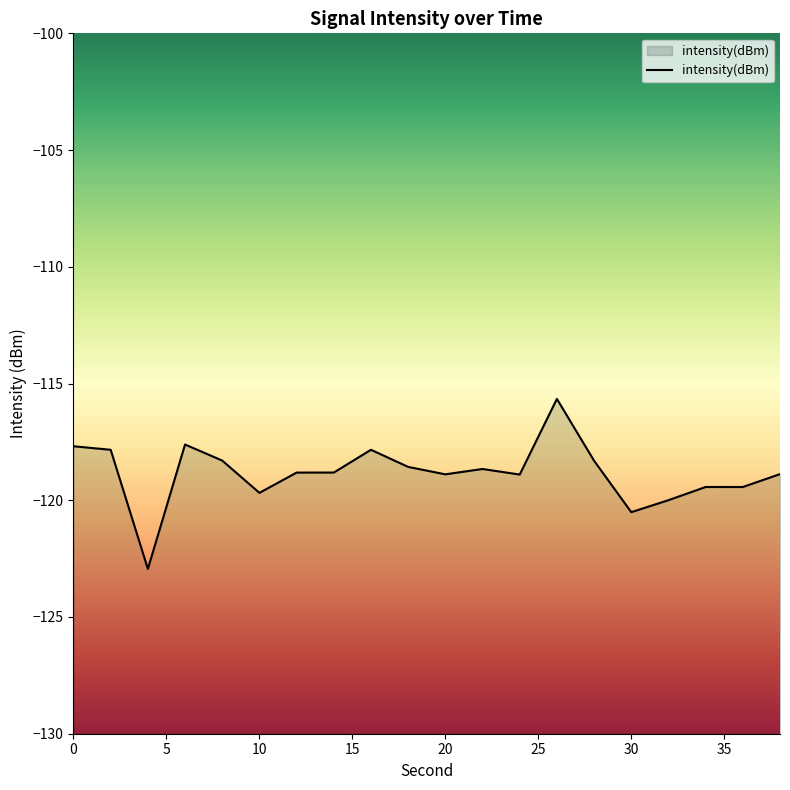

True or false: there are more than 1 points higher than both neighbors.

True